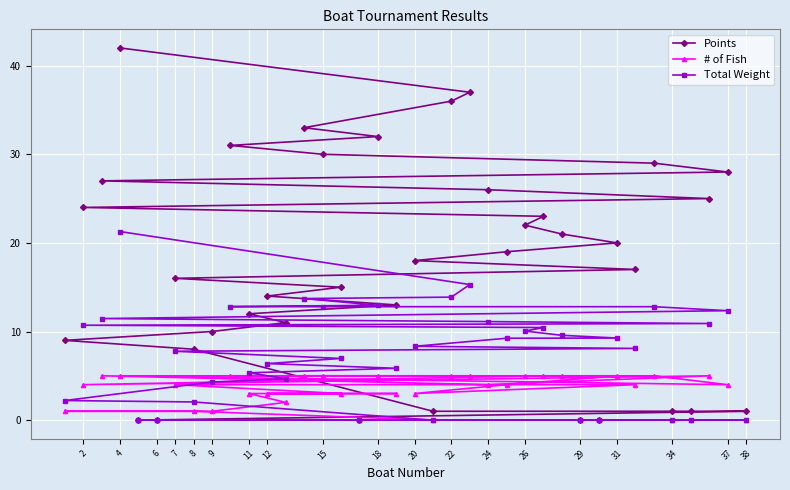

The value of # of Fish at 7 is 4.0. True or false?

True